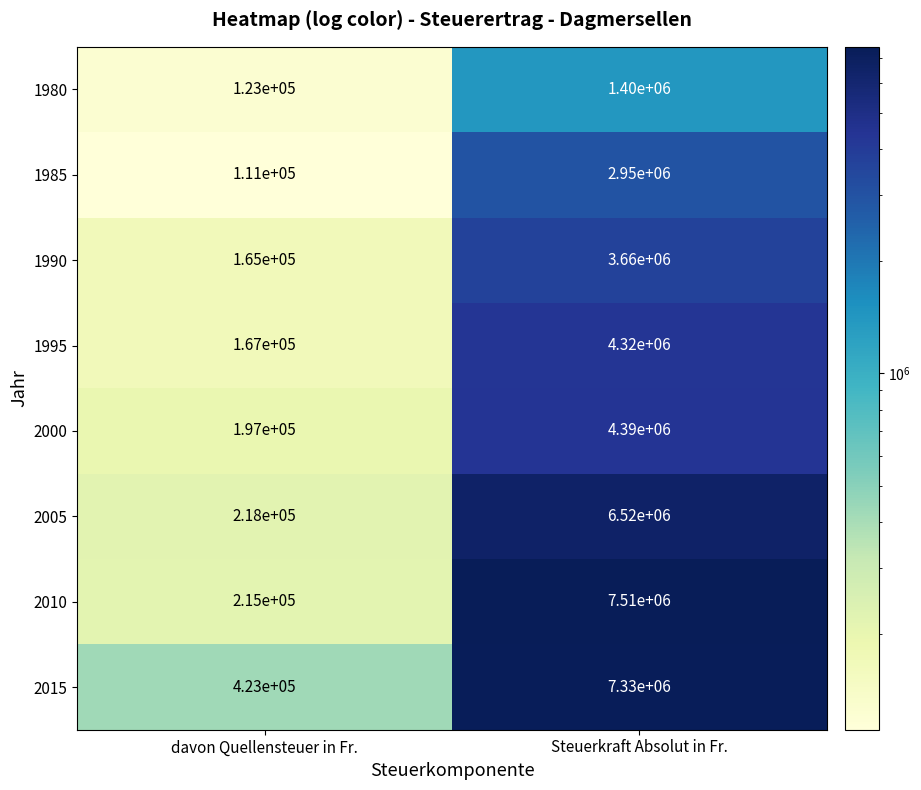

Which series changed the most between davon Quellensteuer in Fr. and Steuerkraft Absolut in Fr.?

2010